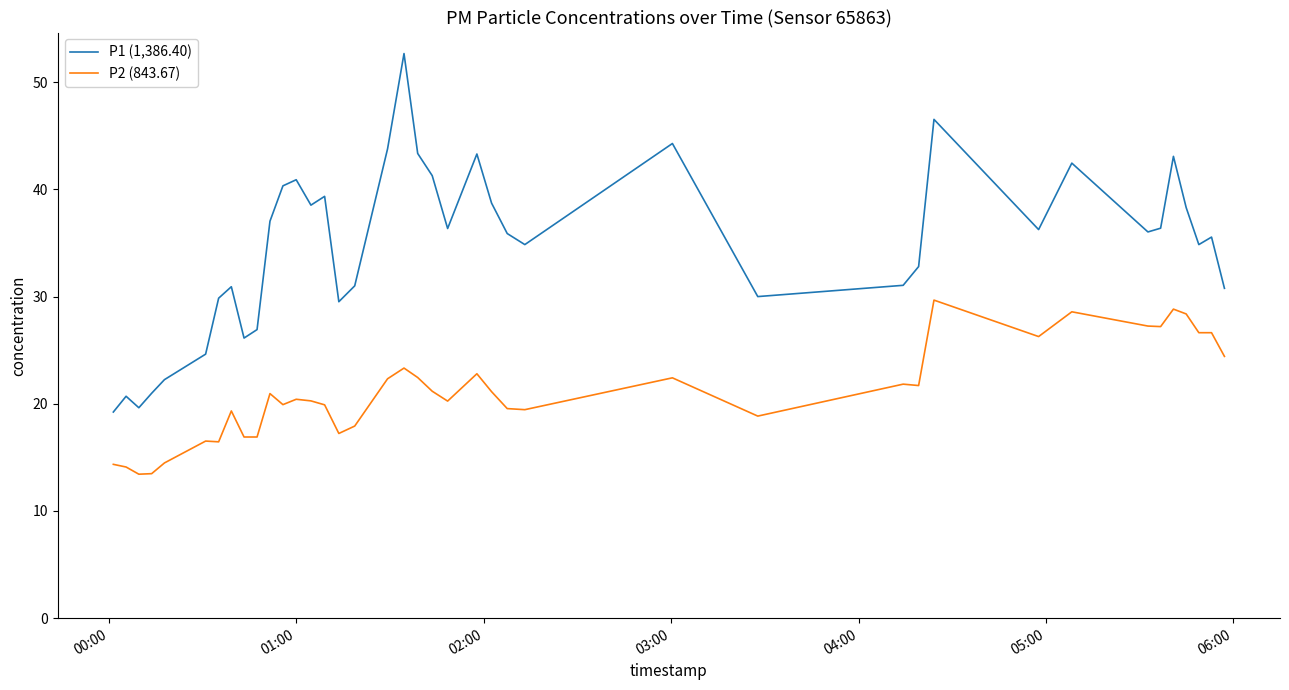

Which series has the largest total across all categories?

P1 (1,386.40)